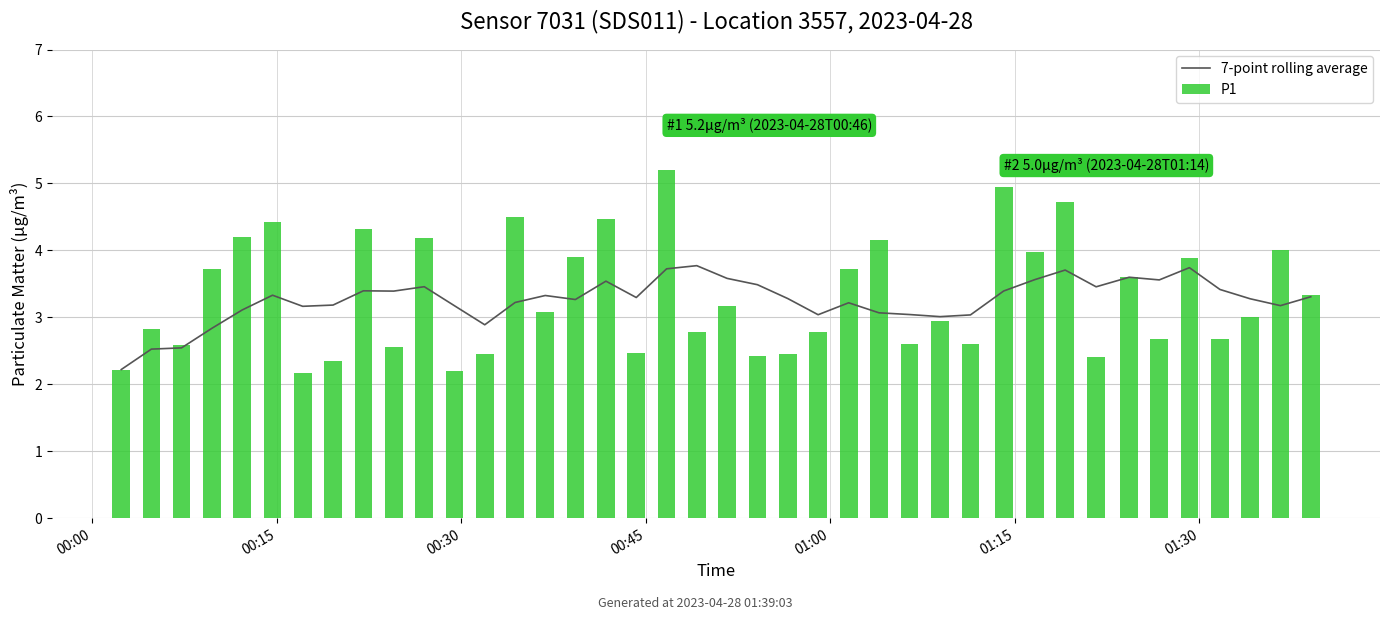

What is the average value of the P1 series?

3.3